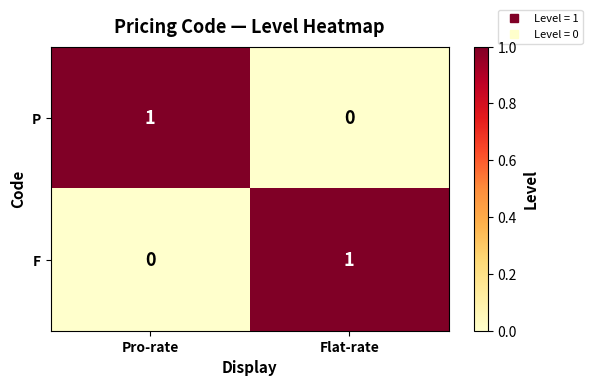

Is it true that P equals 1 at Flat-rate?

False